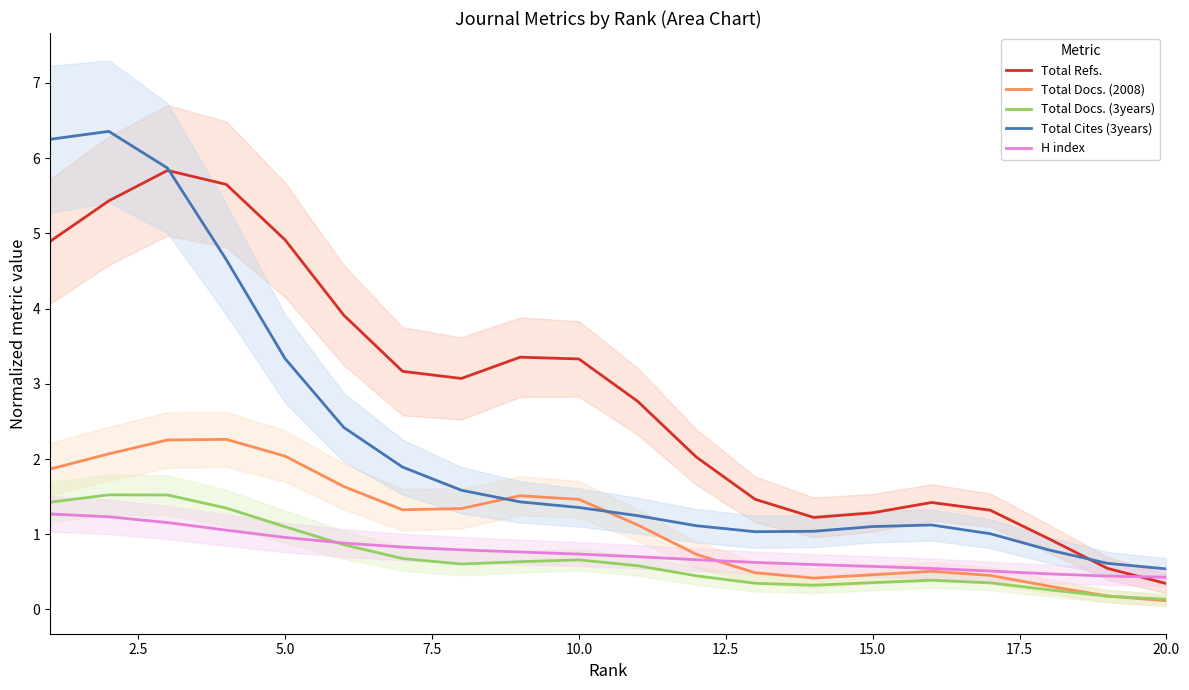

True or false: Total Cites (3years) and Total Docs. (3years) cross at least once.

False